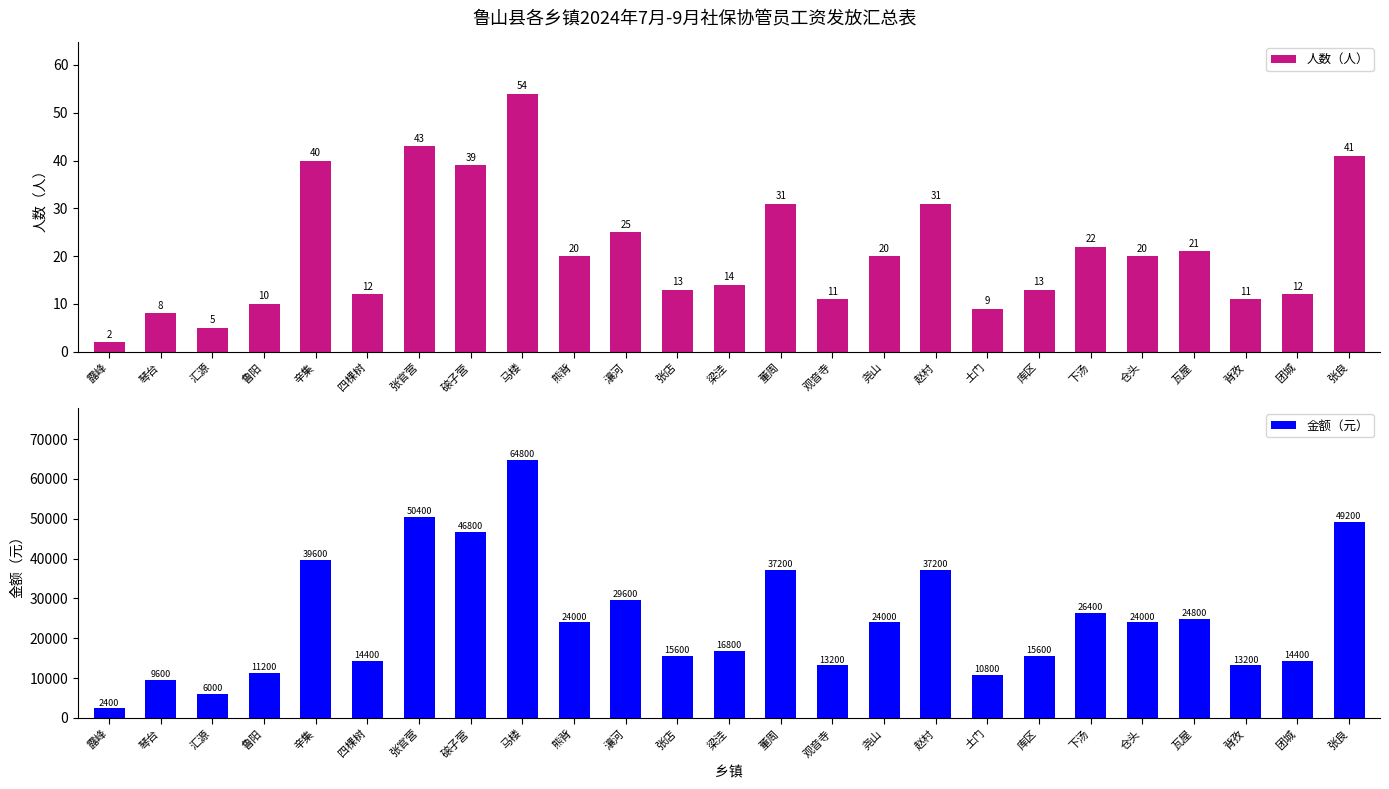

Which label corresponds to the largest value in the chart?

马楼